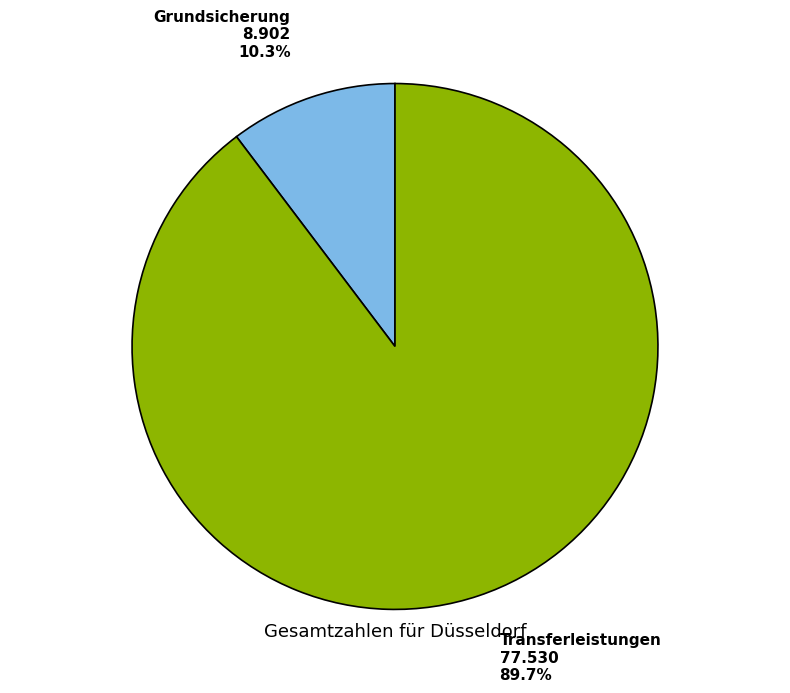

Is there a majority slice in this chart?

Yes